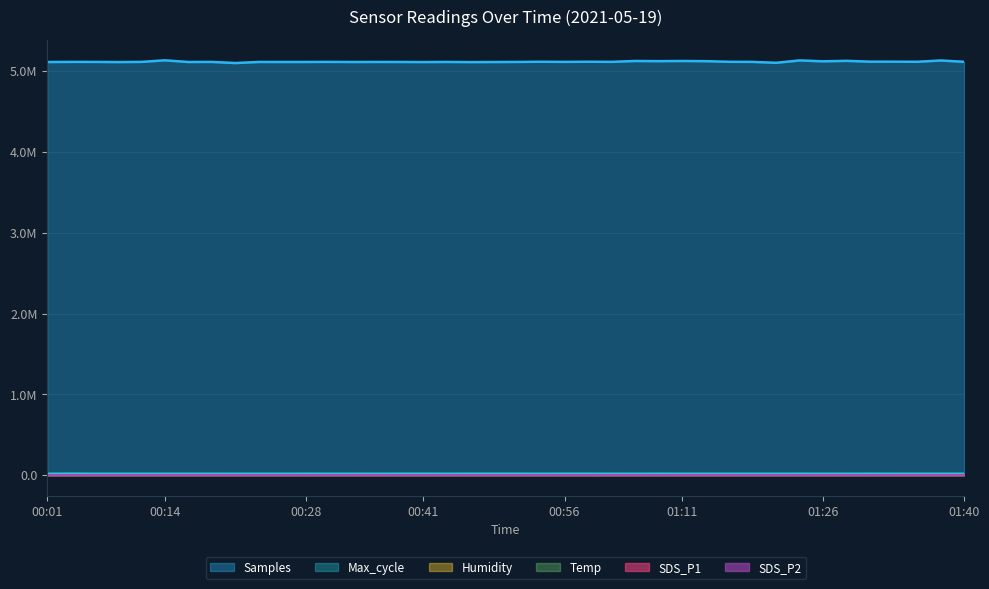

What is the lowest value of the Samples series?

5099340.0